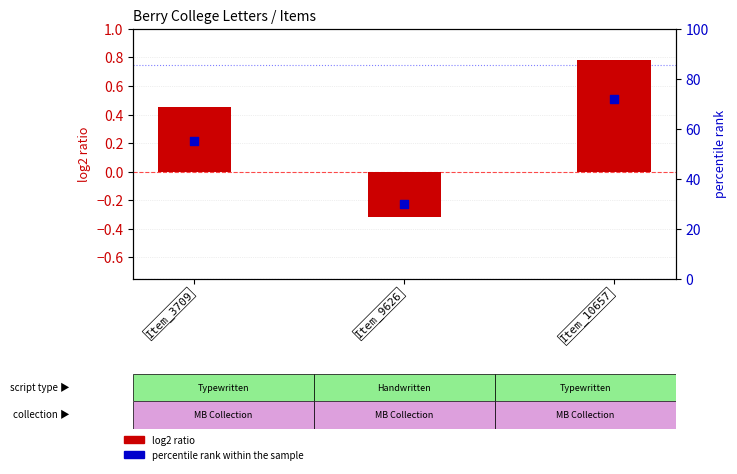

What are all the series names shown in the legend?

log2 ratio, percentile rank within the sample